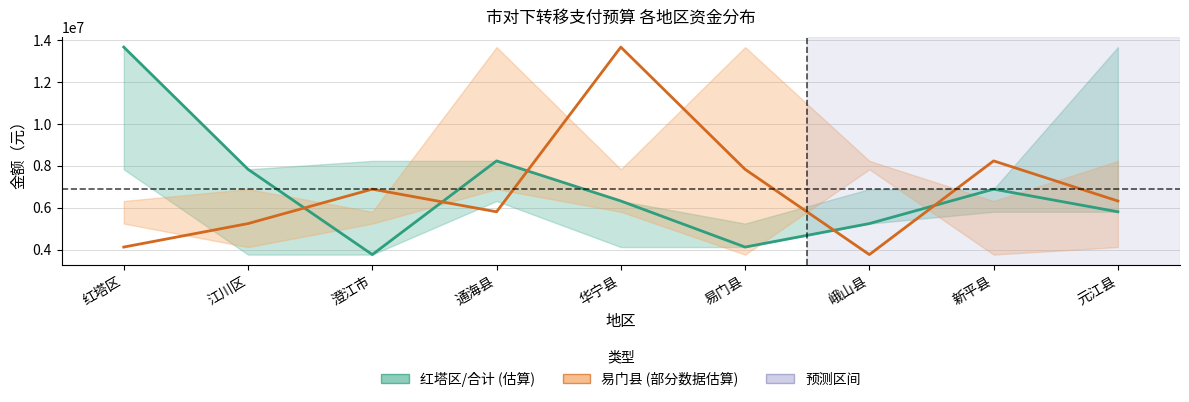

At which label is 易门县 (合计) closest to 8713110?

新平县